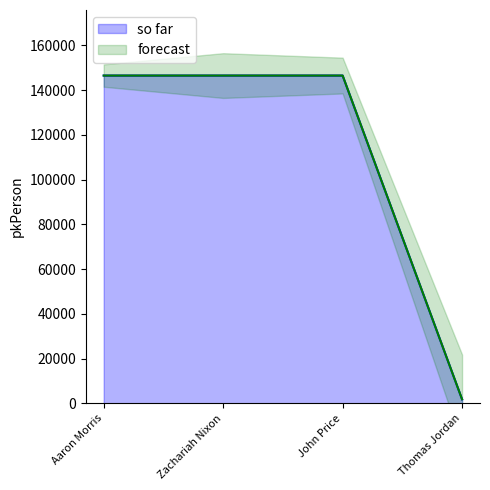

What is the difference between the so far values at Thomas Jordan and John Price?

144669